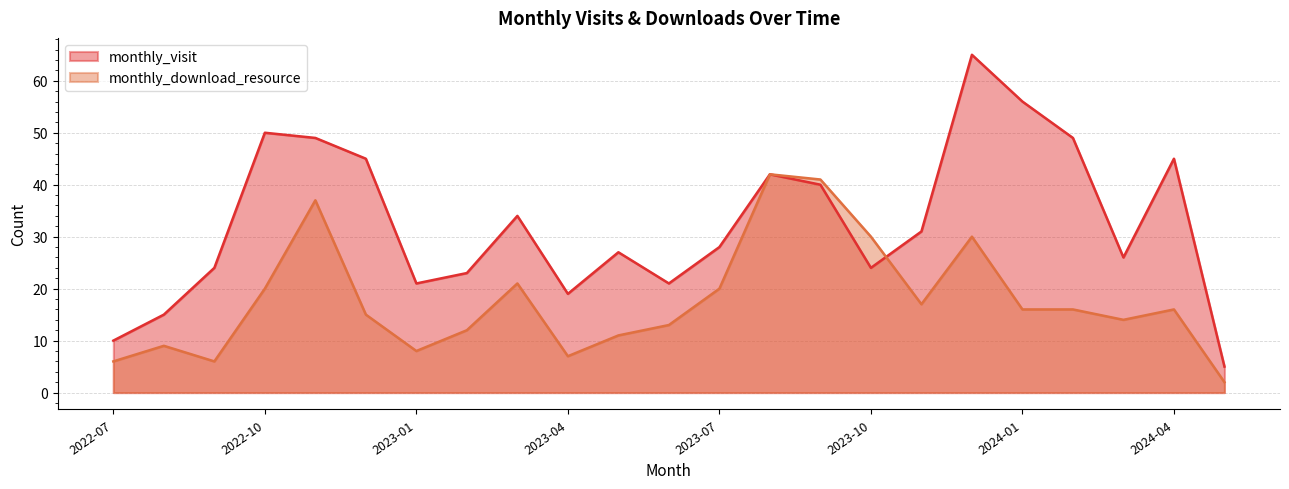

True or false: monthly_download_resource has a value of 63 at 2023-08.

False